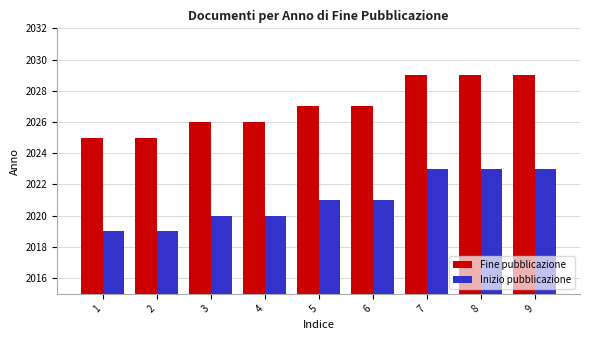

Is the value of Fine pubblicazione at 8 greater than the value of Inizio pubblicazione at 3?

Yes